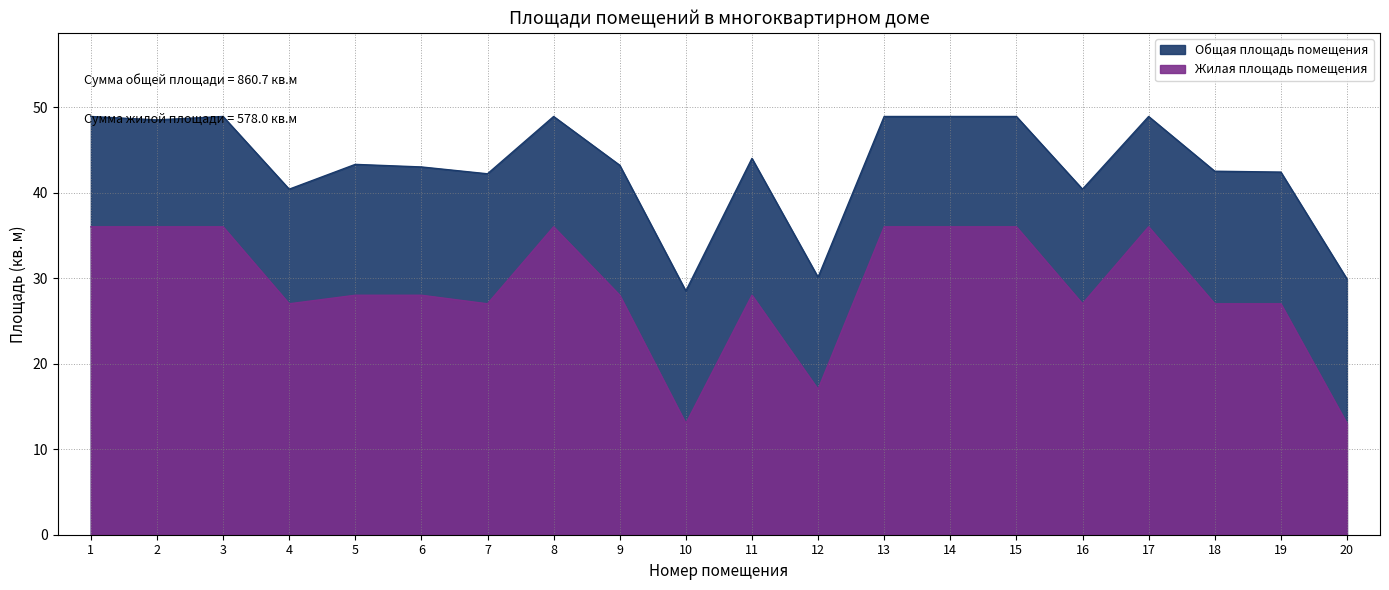

What is the difference between the second highest and minimum values in the Жилая площадь помещения series?

23.0